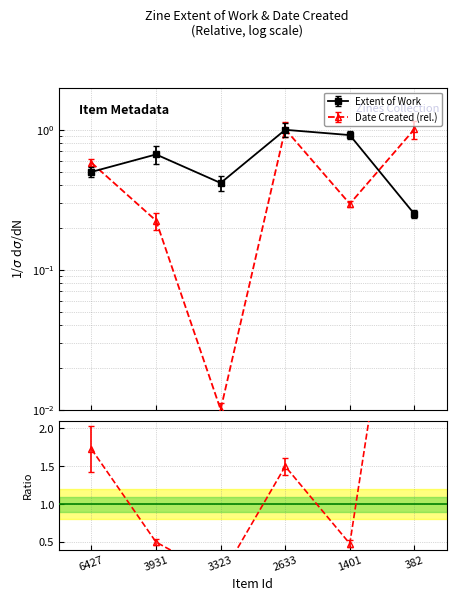

At how many categories does at least one series exceed 0?

6